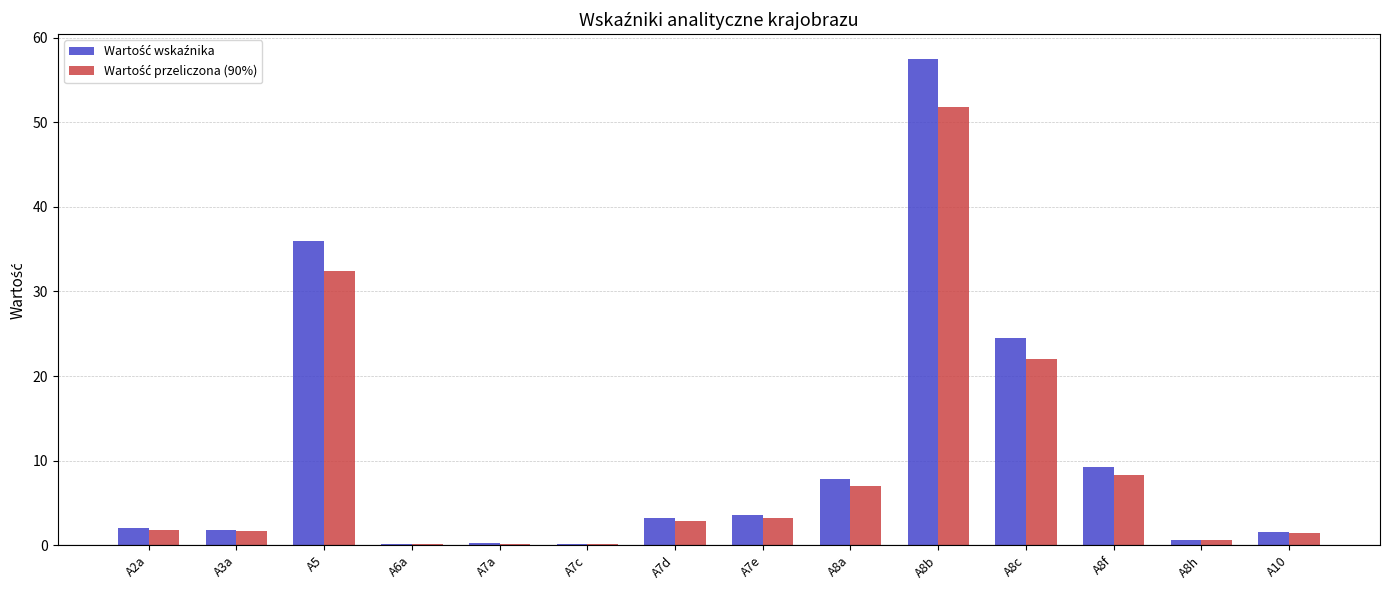

At which category is the sum across all series the highest?

A8b